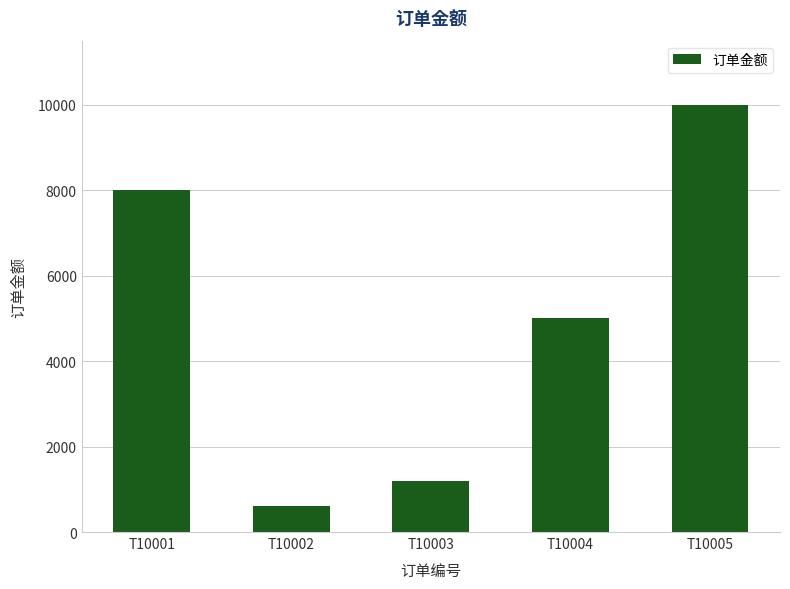

At which label is the value closest to 5300?

T10004